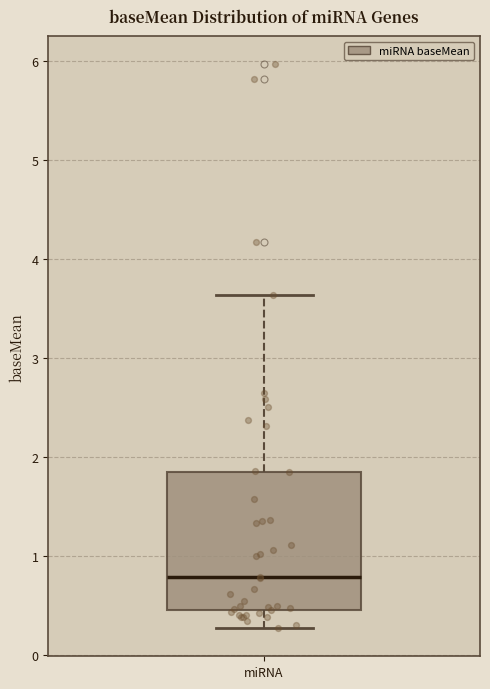

Where does the median line of the box for miRNA sit on the y-axis? The values are not printed on the chart, so give them approximately, as read against the axis.

0.8